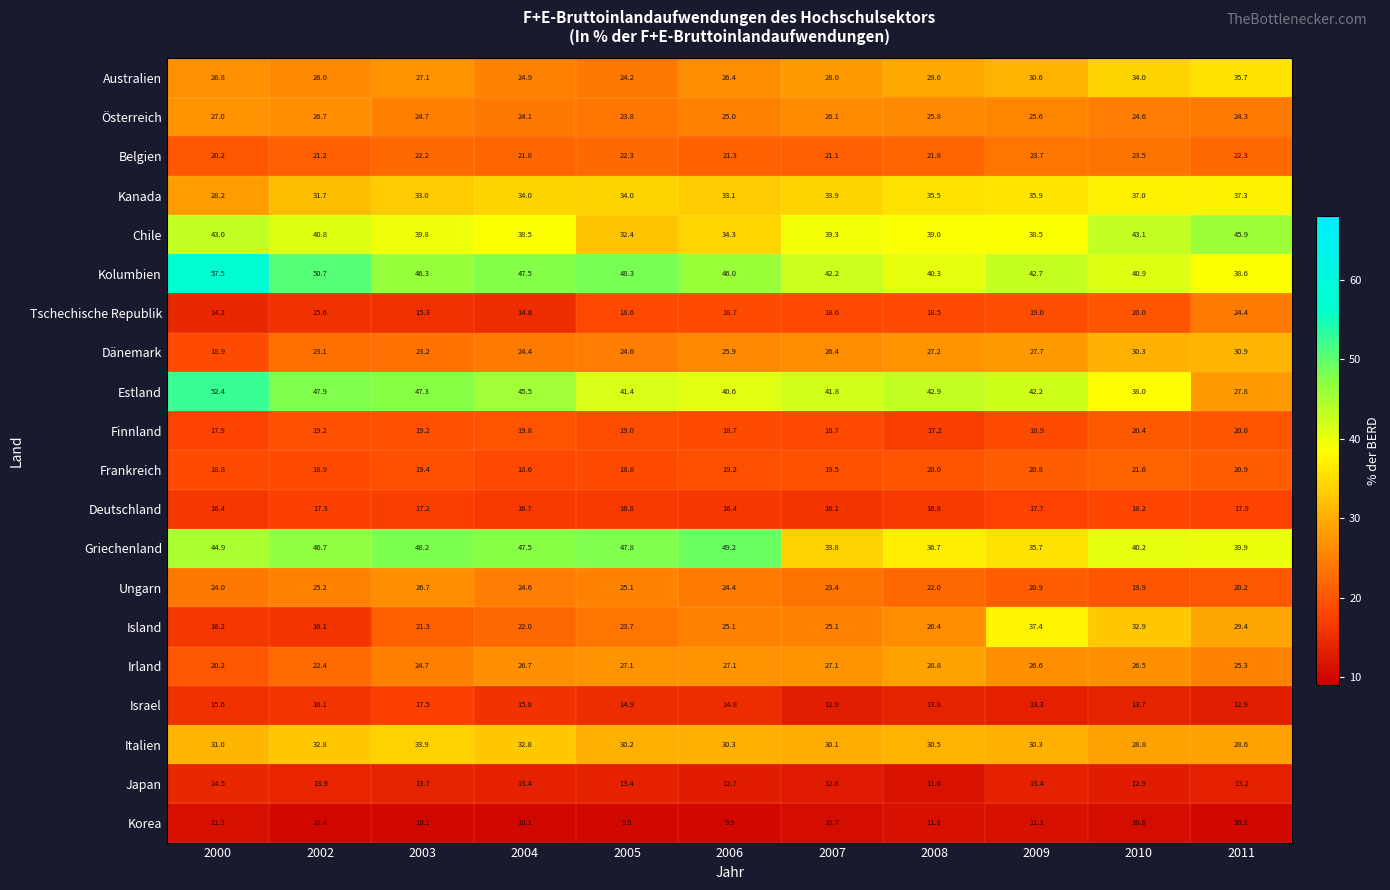

The Frankreich series shows 19.4 at 2003. True or false?

True